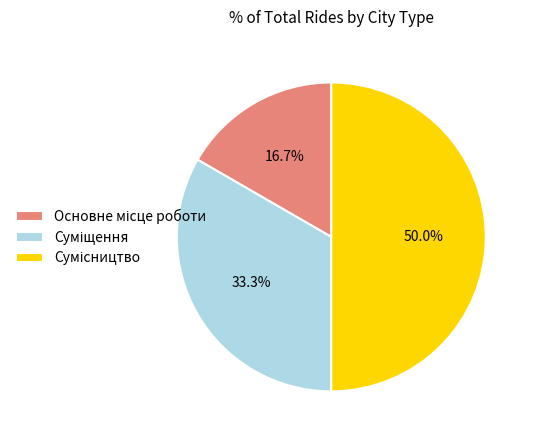

Is there any slice that represents more than half of the pie?

No